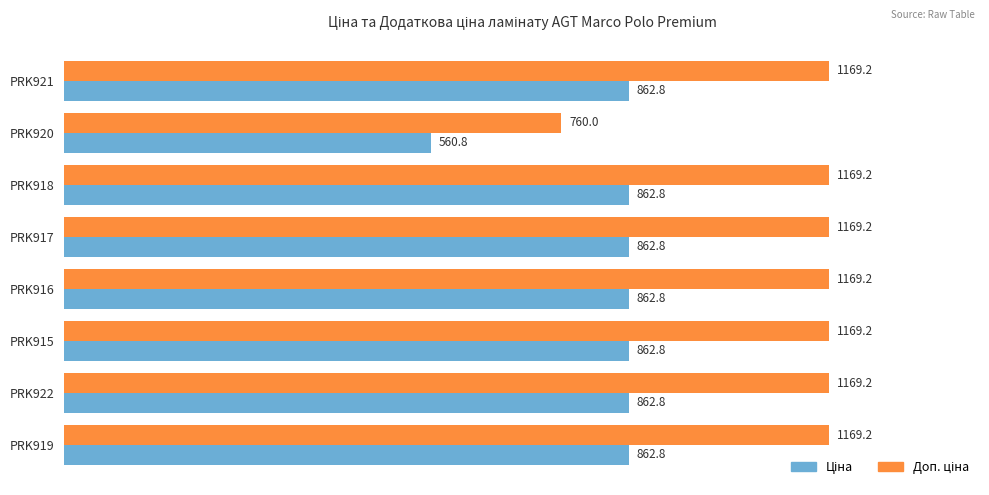

Which label corresponds to the smallest value in the chart?

PRK920